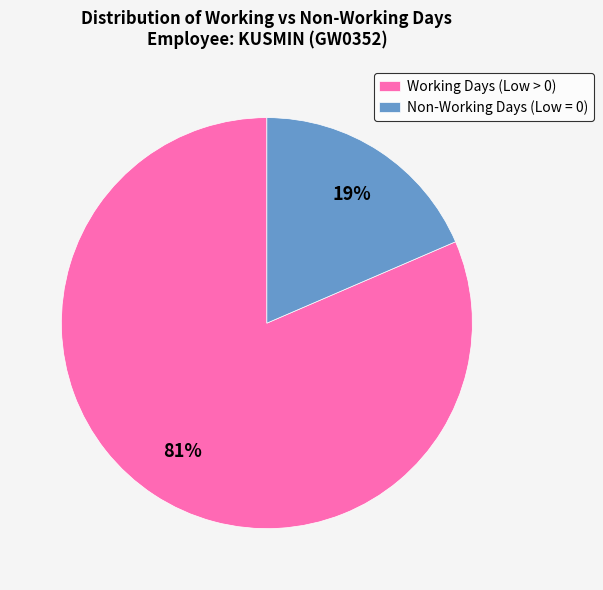

How many segments does this pie chart have?

2